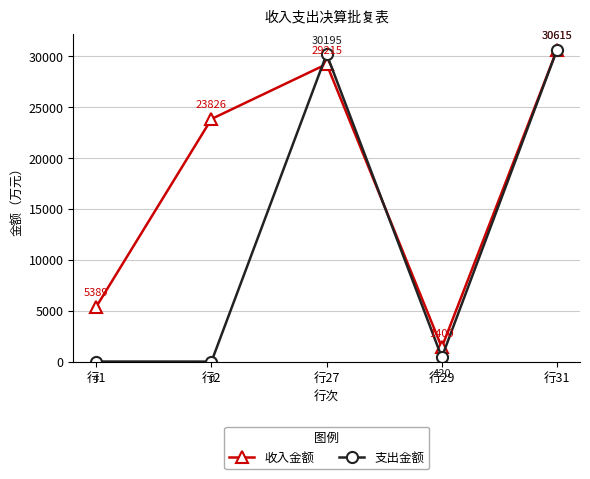

What is the approximate value of 收入金额 at 行1?

5389.1